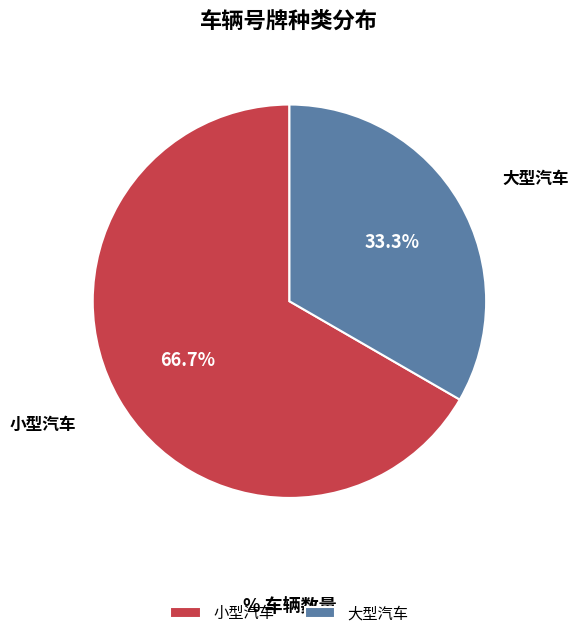

The 大型汽车 slice represents 33% of the pie. True or false?

True